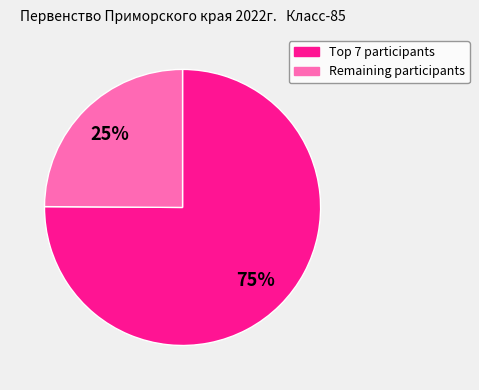

To the nearest percent, what is the difference between the largest and smallest slice percentages?

50%